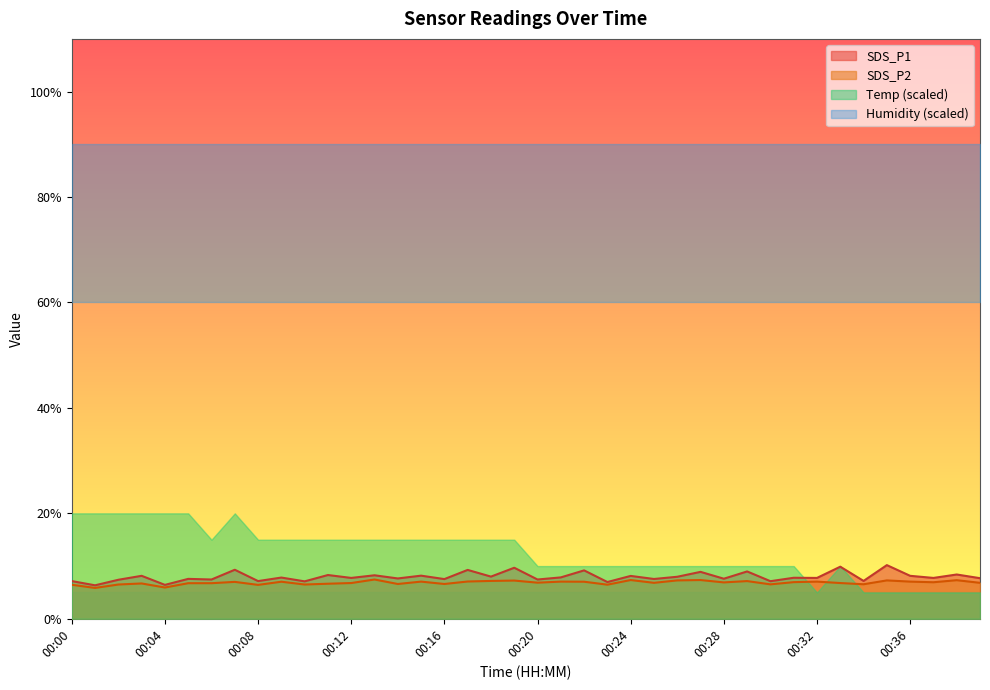

What is the value of the SDS_P2 point at the 10th from the left?

7.0